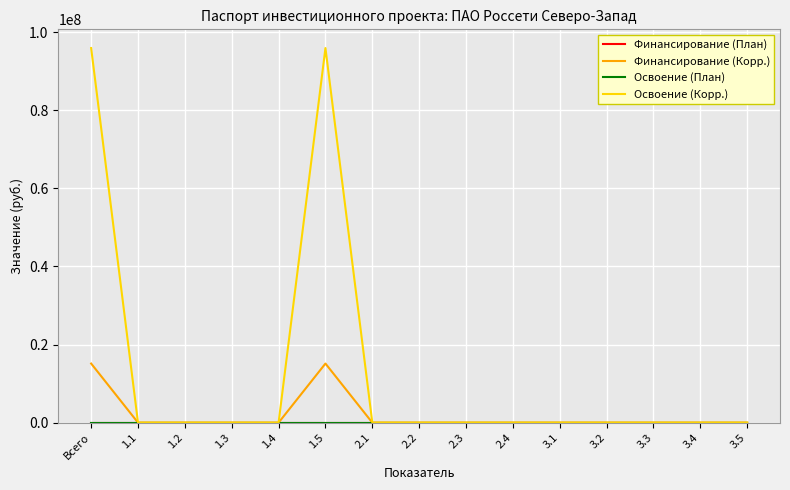

How many lines are shown in the chart?

4